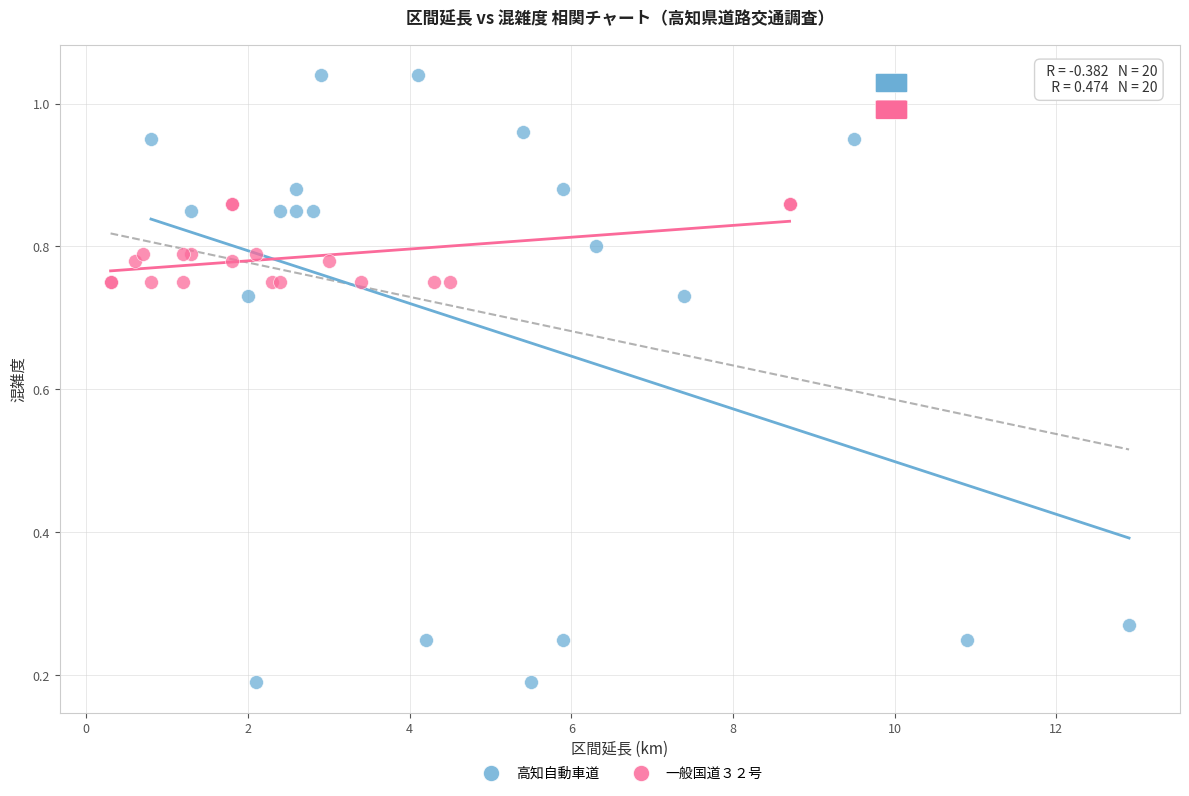

Which series reaches the maximum Y coordinate?

高知自動車道